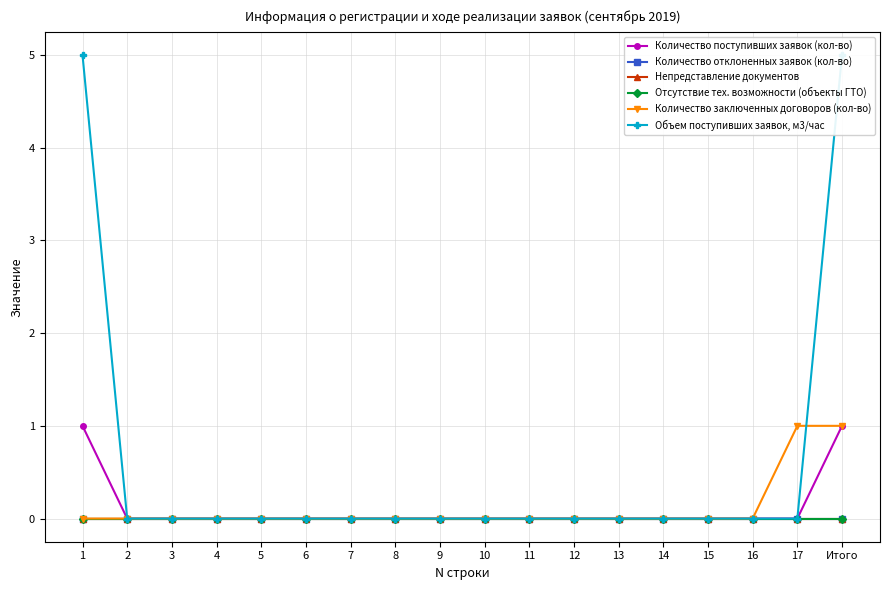

Between 12 and 15, which series saw the biggest shift?

Количество поступивших заявок (кол-во)